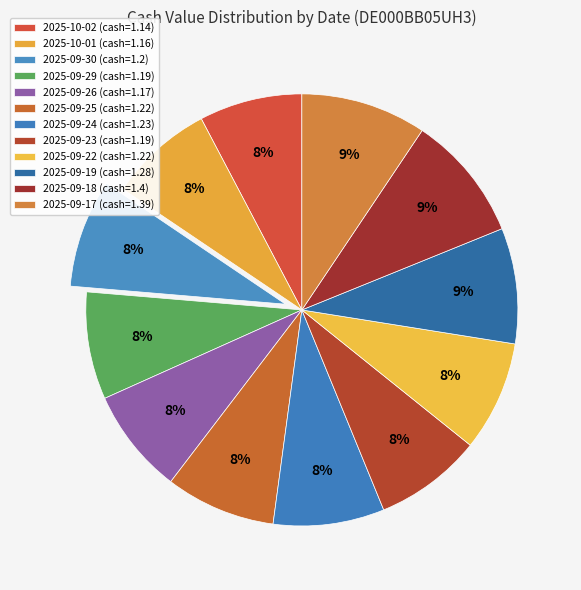

To the nearest percent, what is the combined percentage of 2025-09-22 and 2025-09-23?

16%